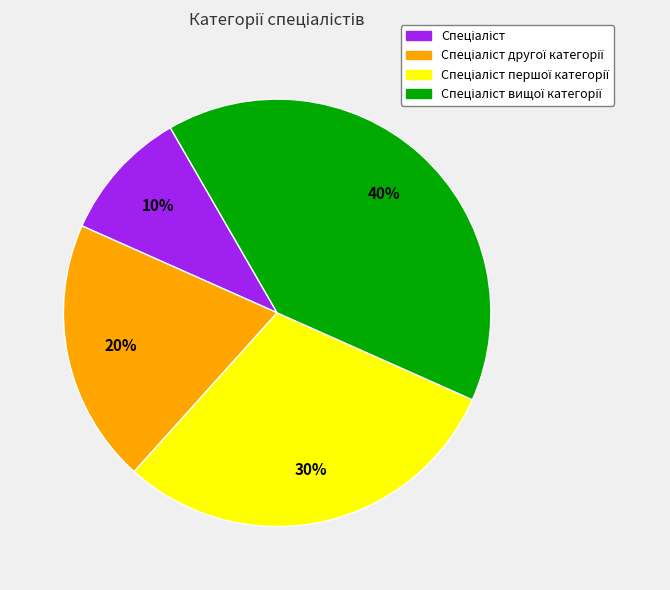

To the nearest percent, what is the average slice percentage?

25%